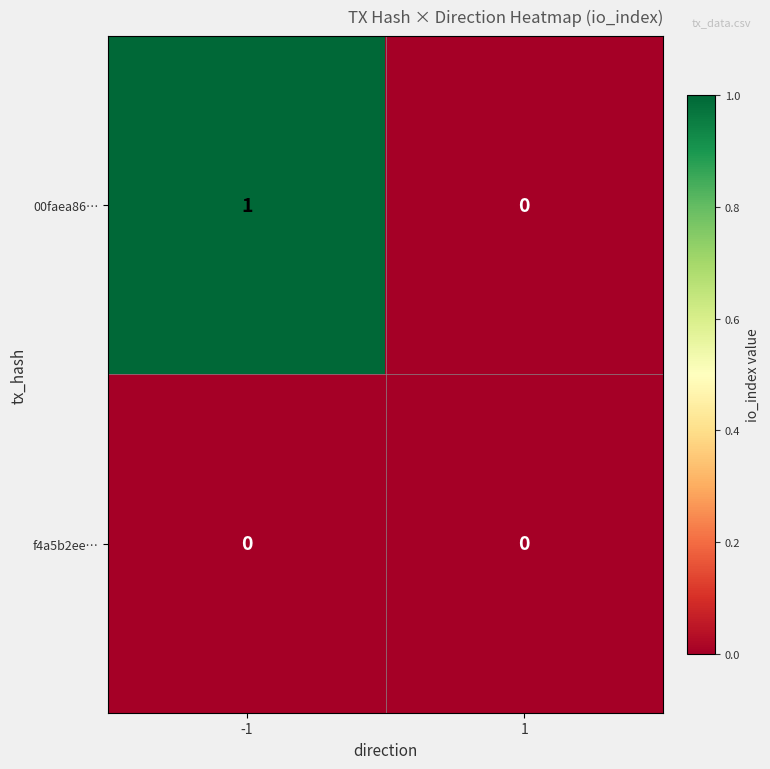

At which category is the sum across all series the highest?

-1